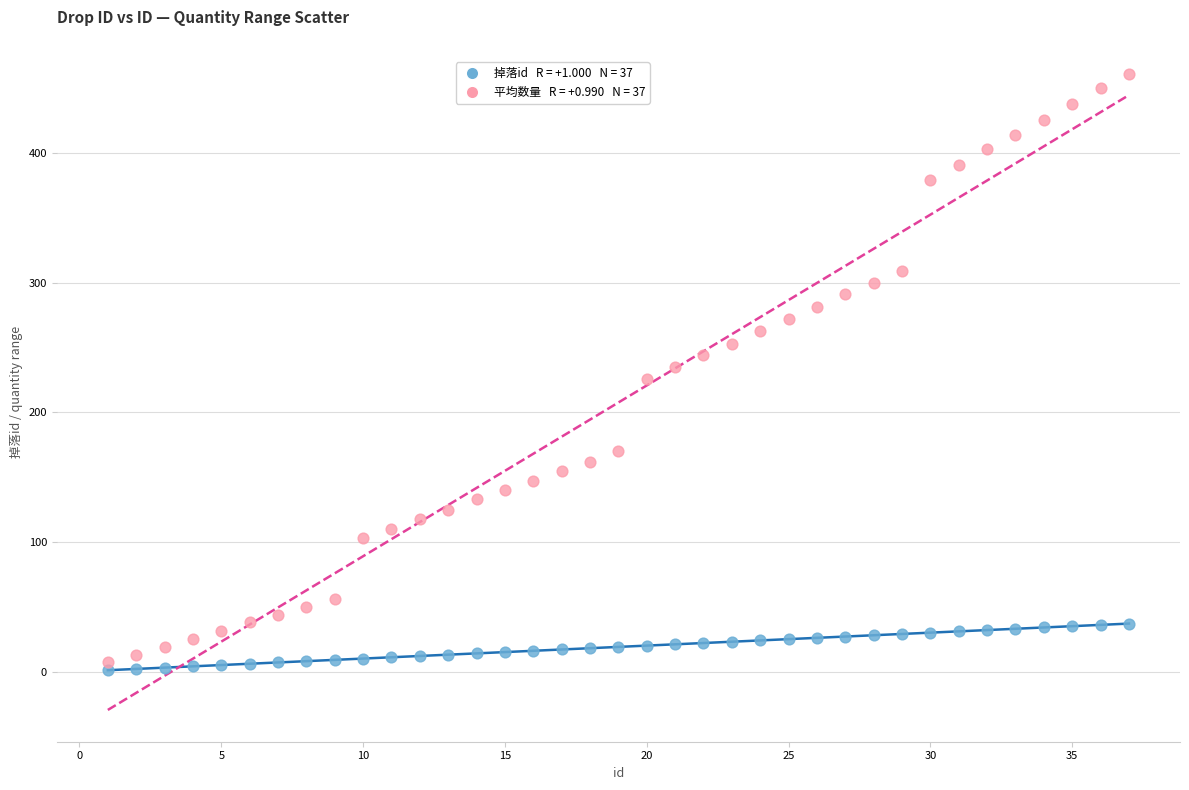

Across all data points, what is the range of Y values (max minus min)?

460